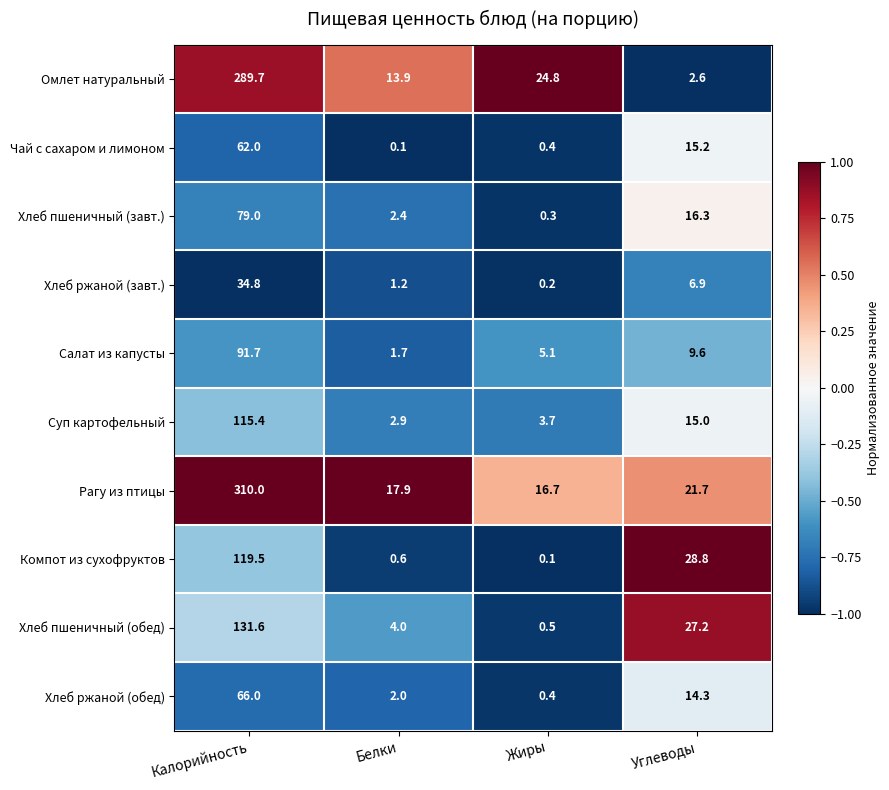

What is the difference between the maximum and minimum values in the Компот из сухофруктов series?

119.4